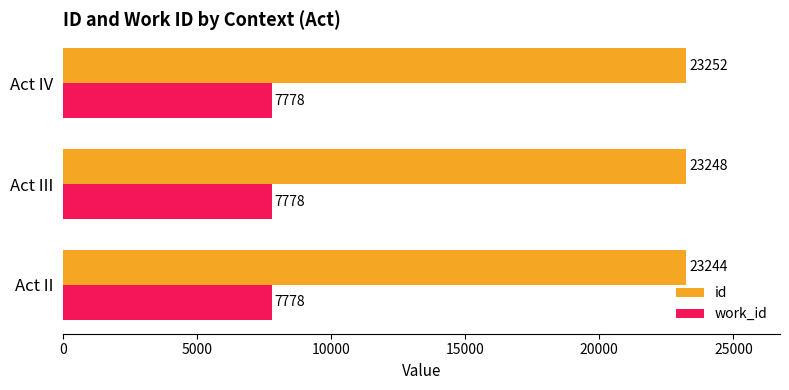

What is the sum of the work_id values at Act III and Act IV?

15556